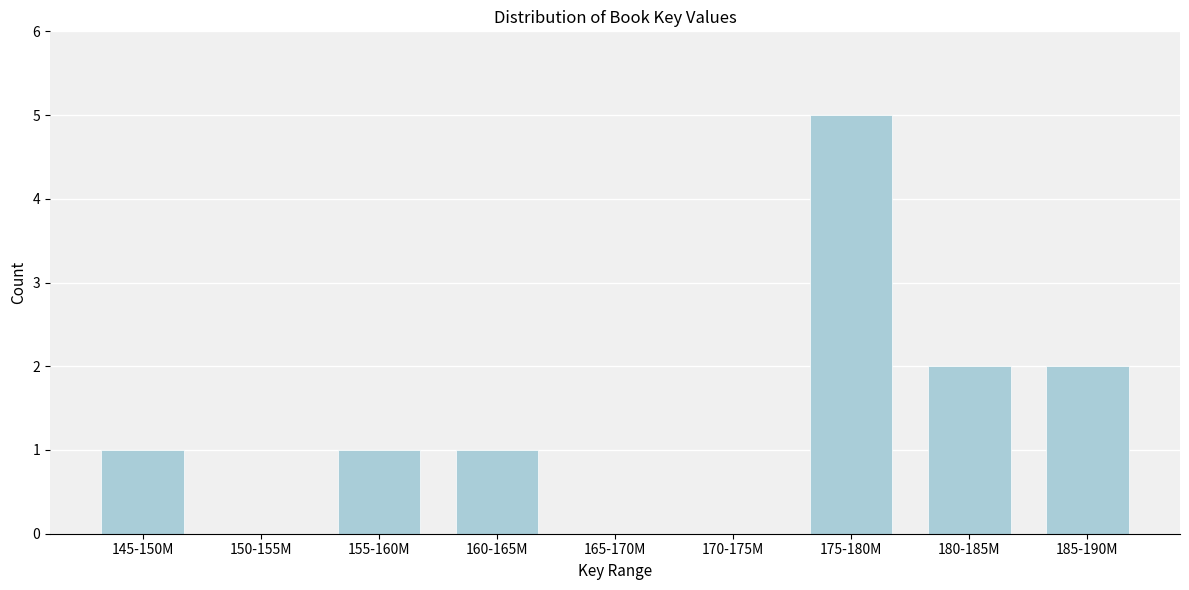

Reading left to right, list all the values displayed in this chart.

145-150M=1	150-155M=0	155-160M=1	160-165M=1	165-170M=0	170-175M=0	175-180M=5	180-185M=2	185-190M=2